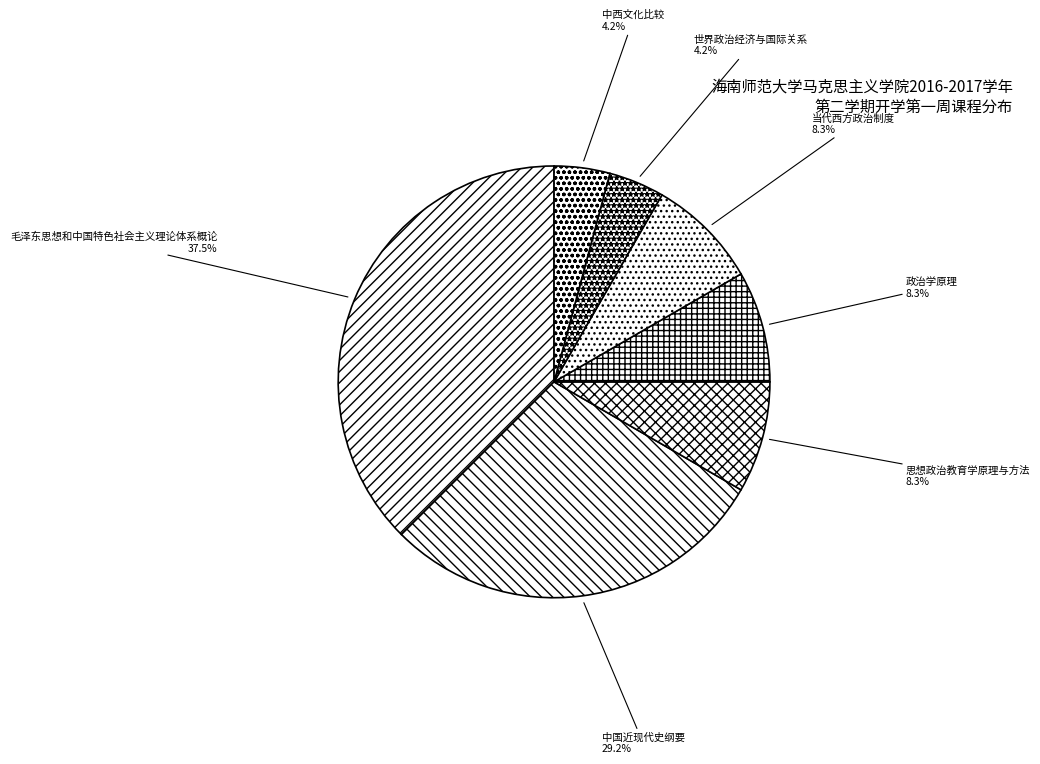

Is there a majority slice in this chart?

No